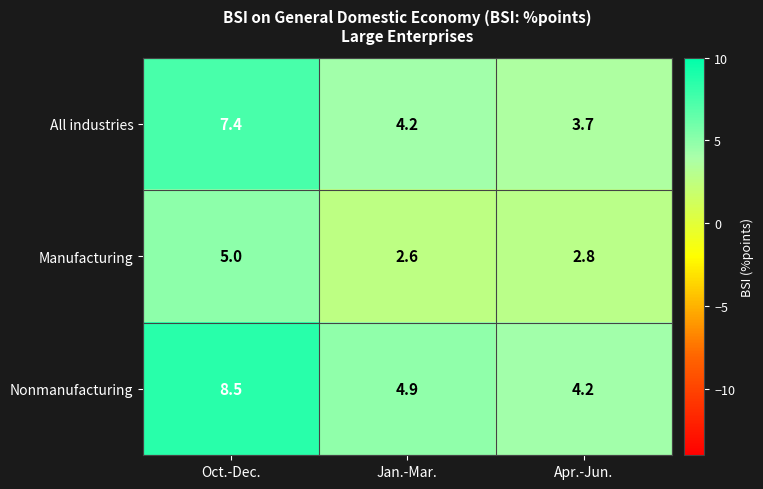

What is the difference between the highest and lowest values at Apr.-Jun.?

1.4